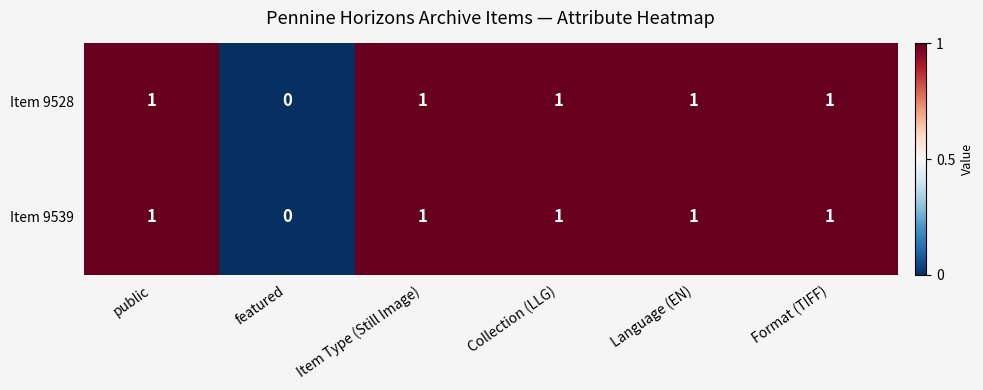

Where is Item 9528 nearest to the value 0?

featured